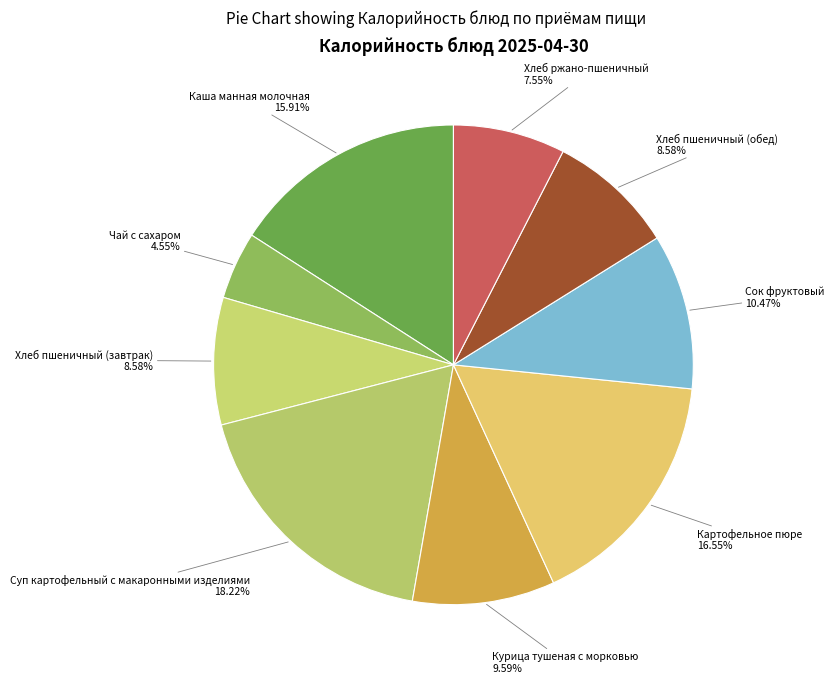

Which category has the biggest portion of the pie?

Суп картофельный с макаронными изделиями